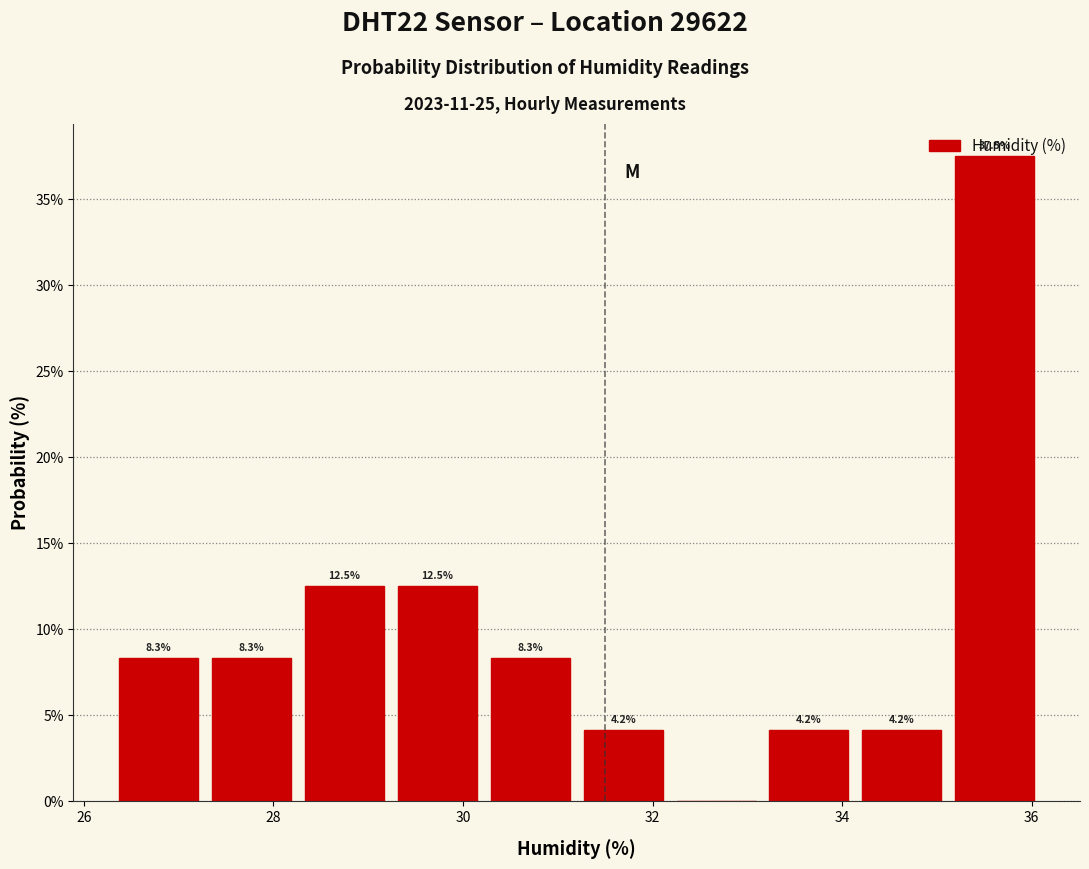

Which range on the x-axis has the tallest bar?

35.12 to 36.10